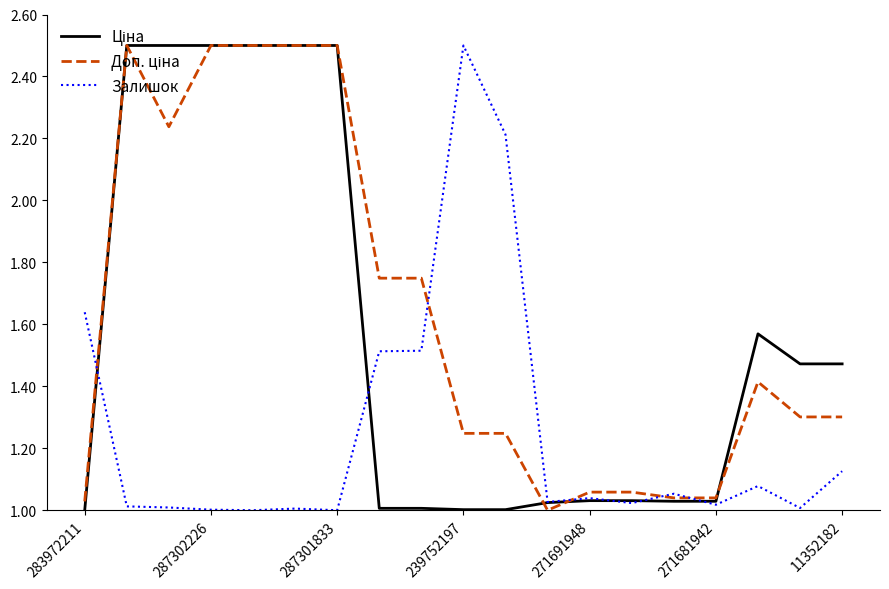

Does the chart have visible grid lines?

No